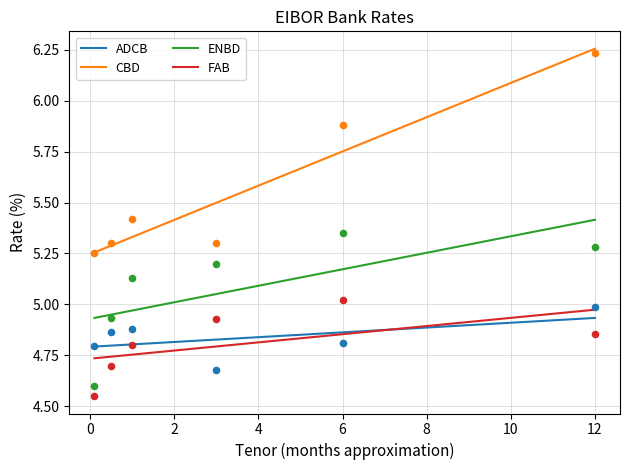

Which series reaches the maximum Y coordinate?

CBD